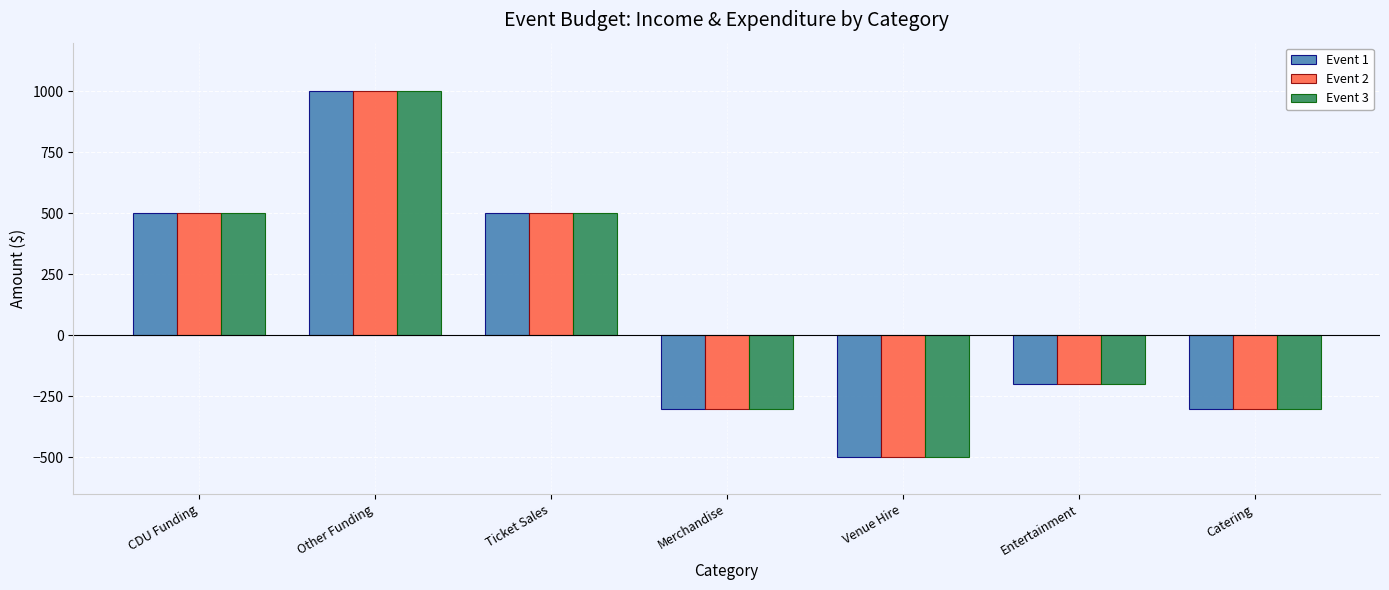

Which category has the lowest value in the Event 3 series?

Venue Hire